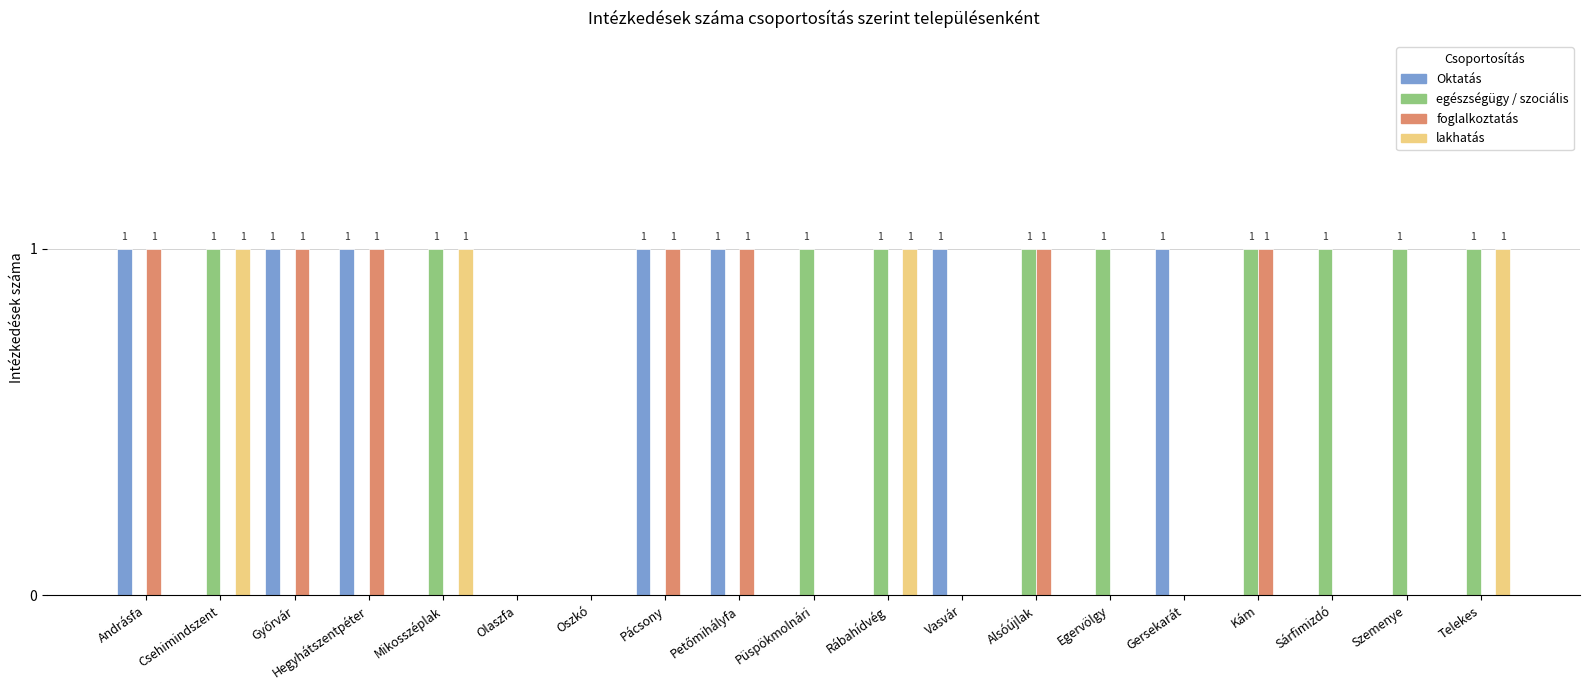

Reading left to right, extract all data points from this chart.

Oktatás: 1	0	1	1	0	0	0	1	1	0	0	1	0	0	1	0	0	0	0
egészségügy / szociális: 0	1	0	0	1	0	0	0	0	1	1	0	1	1	0	1	1	1	1
foglalkoztatás: 1	0	1	1	0	0	0	1	1	0	0	0	1	0	0	1	0	0	0
lakhatás: 0	1	0	0	1	0	0	0	0	0	1	0	0	0	0	0	0	0	1